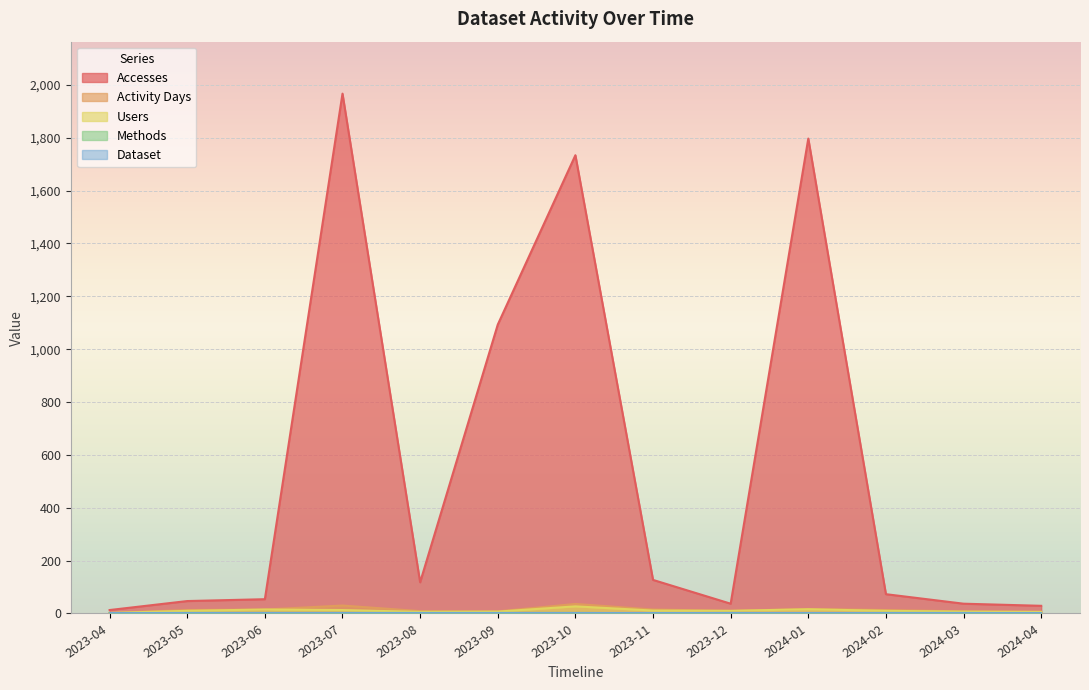

Where is the first local minimum for Accesses?

2023-08